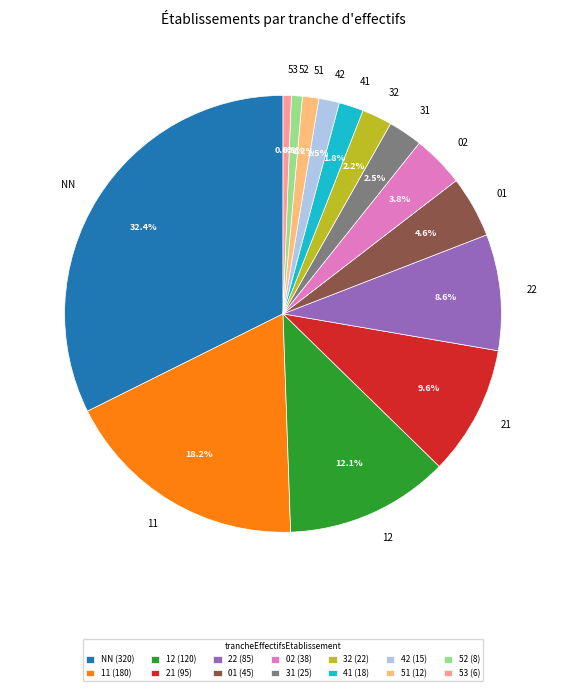

Do 53 and 51 together represent more than half of the pie?

No